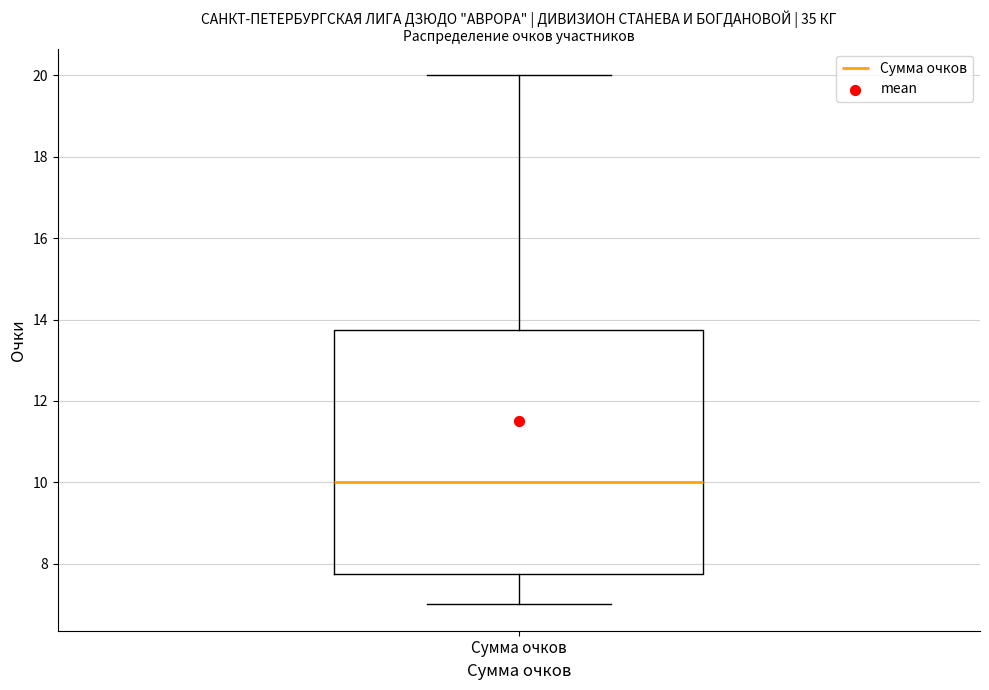

Where does the median line of the box for Сумма очков sit on the y-axis? The values are not printed on the chart, so give them approximately, as read against the axis.

10.0